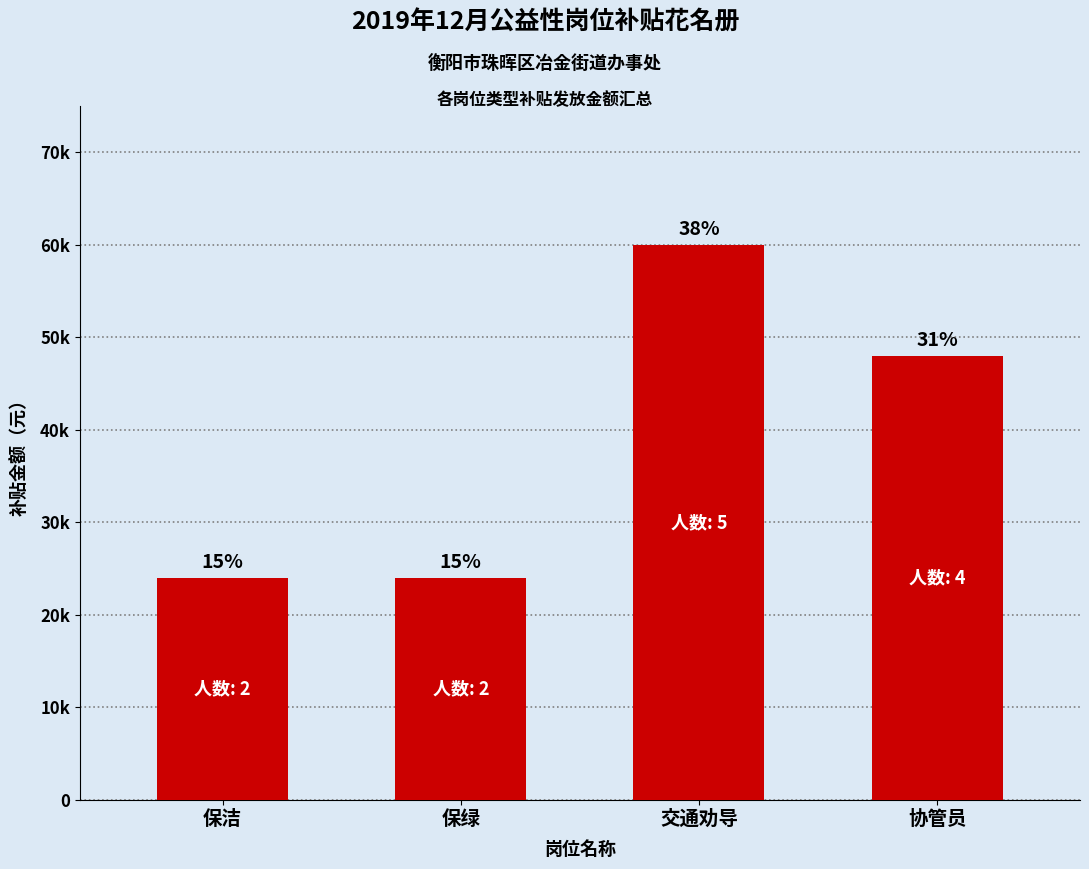

Reading left to right, extract all data points from this chart.

保洁=24000	保绿=24000	交通劝导=60000	协管员=48000